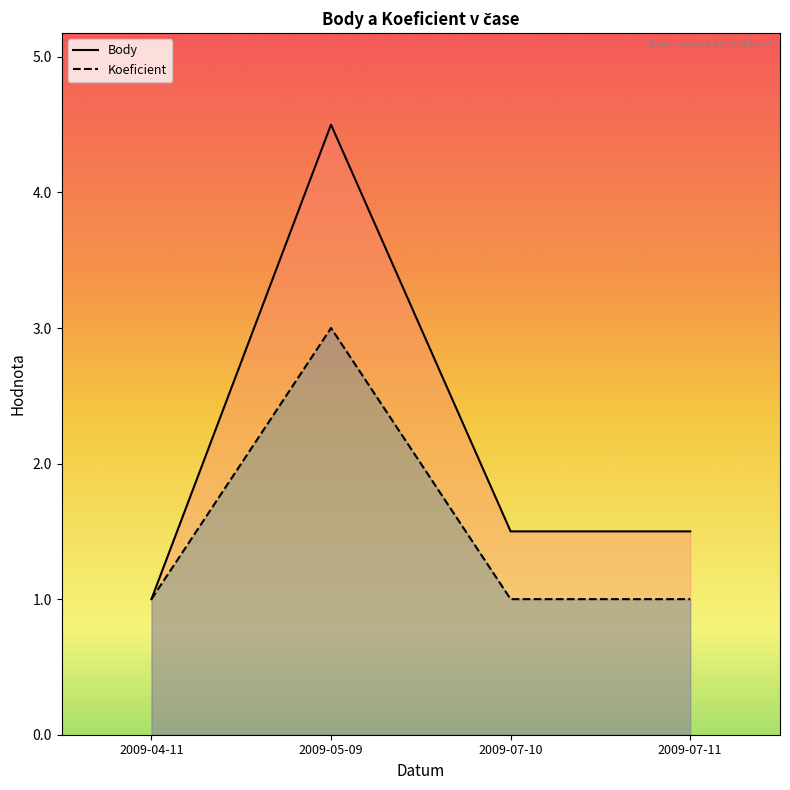

Does the chart have visible grid lines?

No